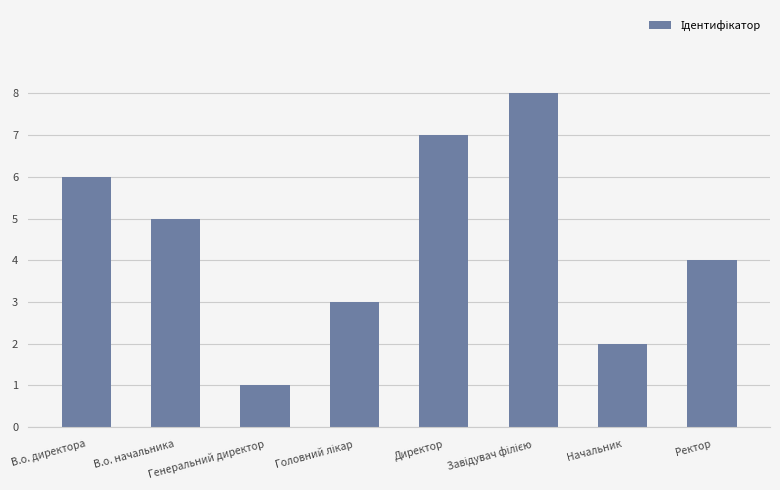

What is the difference between the maximum and minimum values?

7